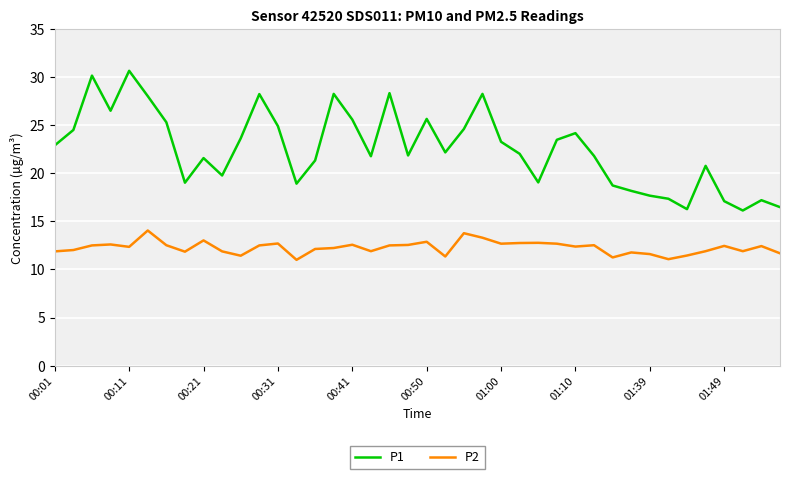

What are all the series names shown in the legend?

P1, P2